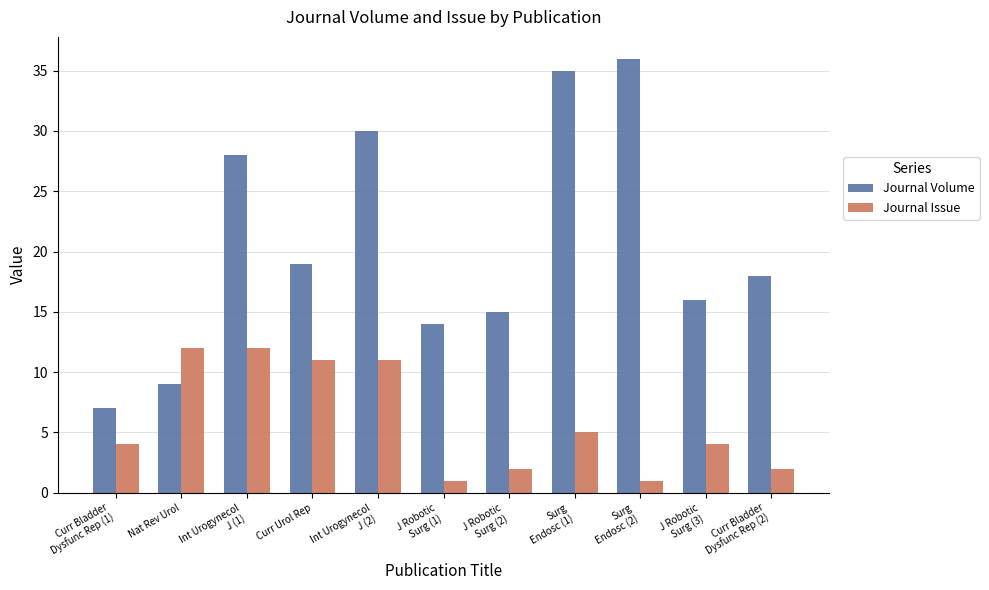

List the series in order of their peak value, highest first.

Journal Volume, Journal Issue